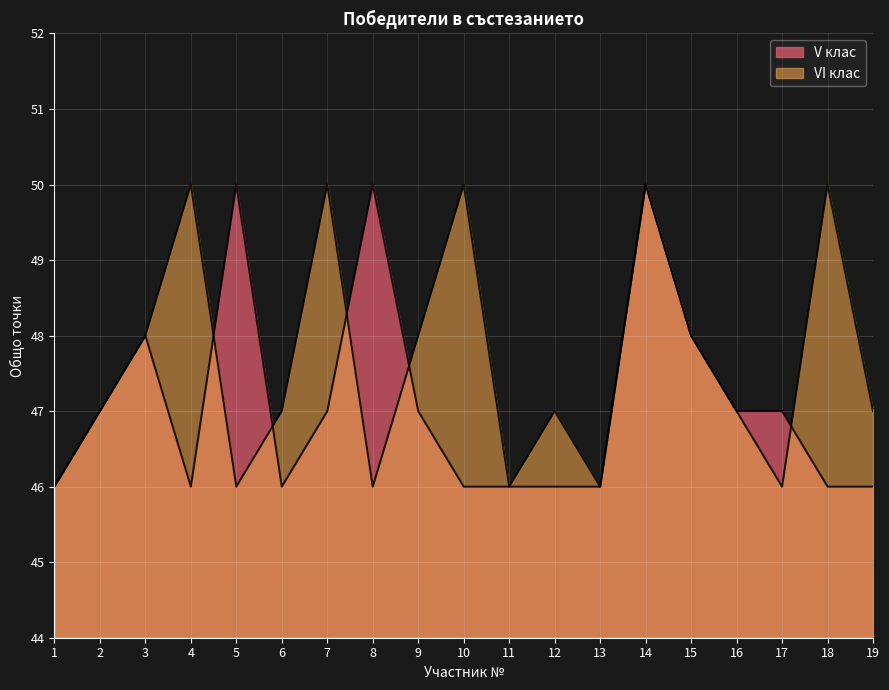

At which category does the chart reach its minimum across all series?

1